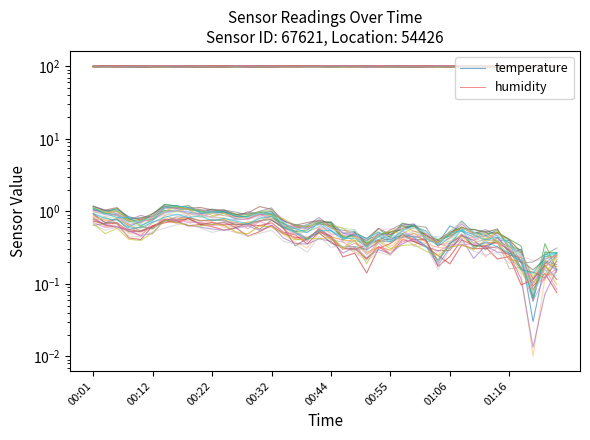

True or false: temperature and humidity intersect in this chart.

False